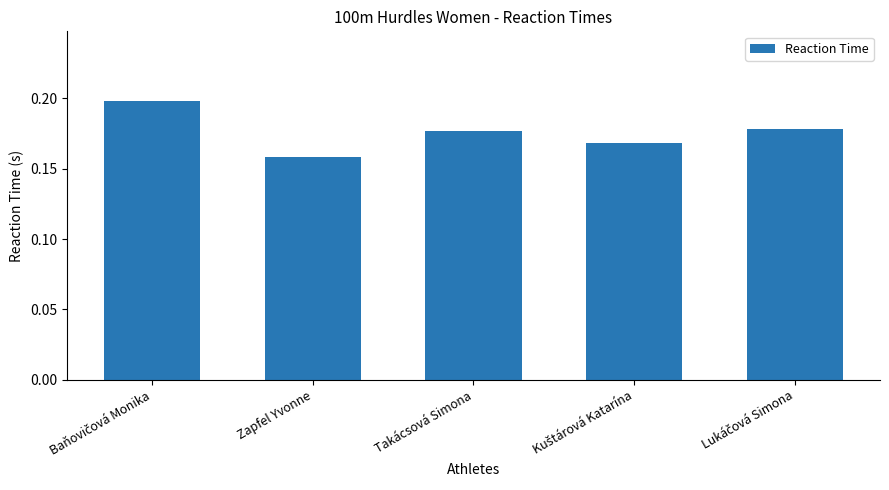

At which category does the chart reach its minimum across all series?

Zapfel Yvonne